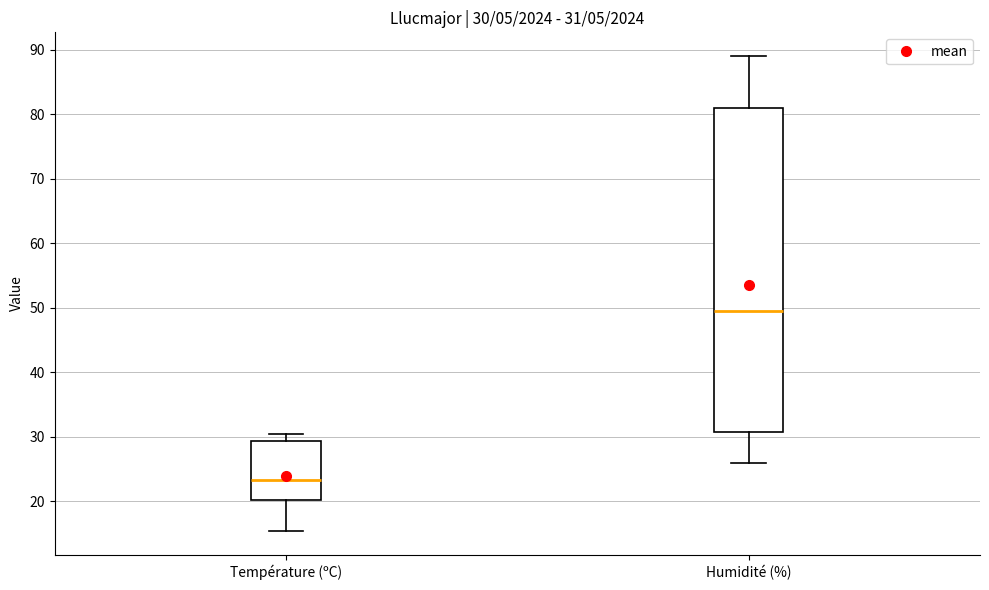

Comparing the boxes themselves (not the whiskers), which one is the tallest?

Humidité (%)